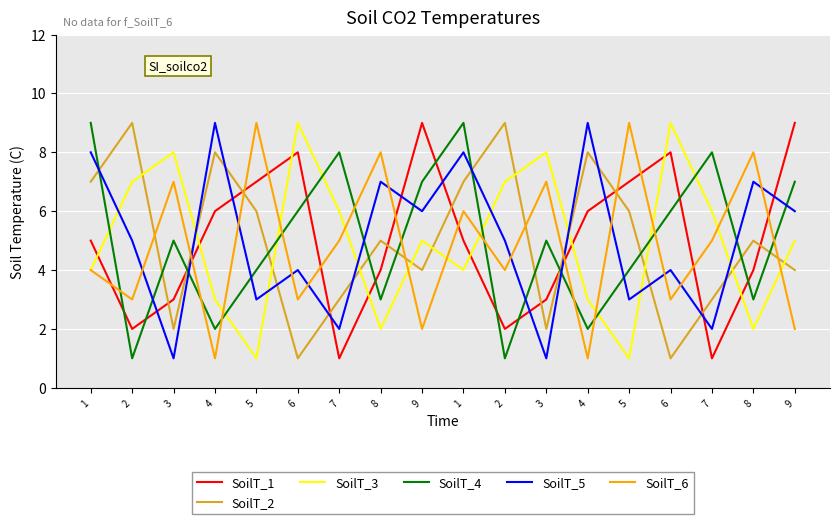

What is the difference between the SoilT_2 values at 7 and 6?

2